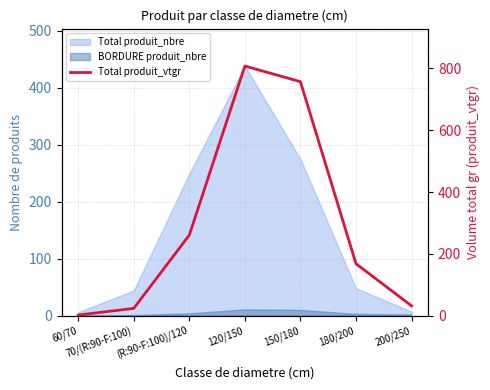

Between 60/70 and 150/180, which is larger?

150/180